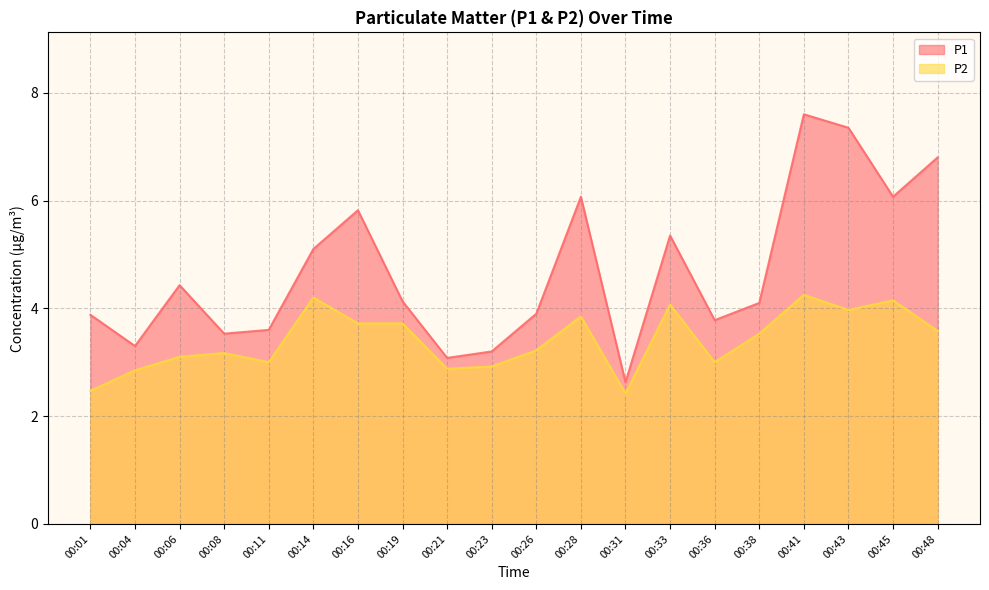

Does the chart display data point markers on the line(s)?

No